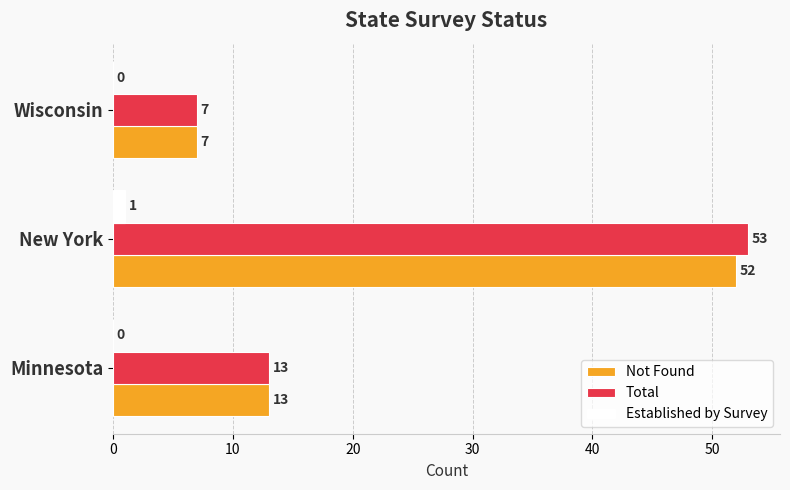

What is the maximum value for Established by Survey?

1